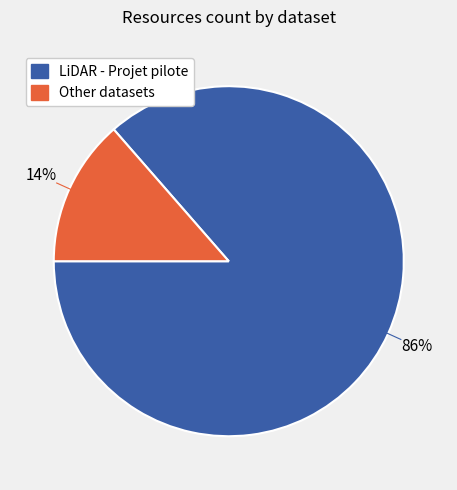

How many slices are in this pie chart?

2